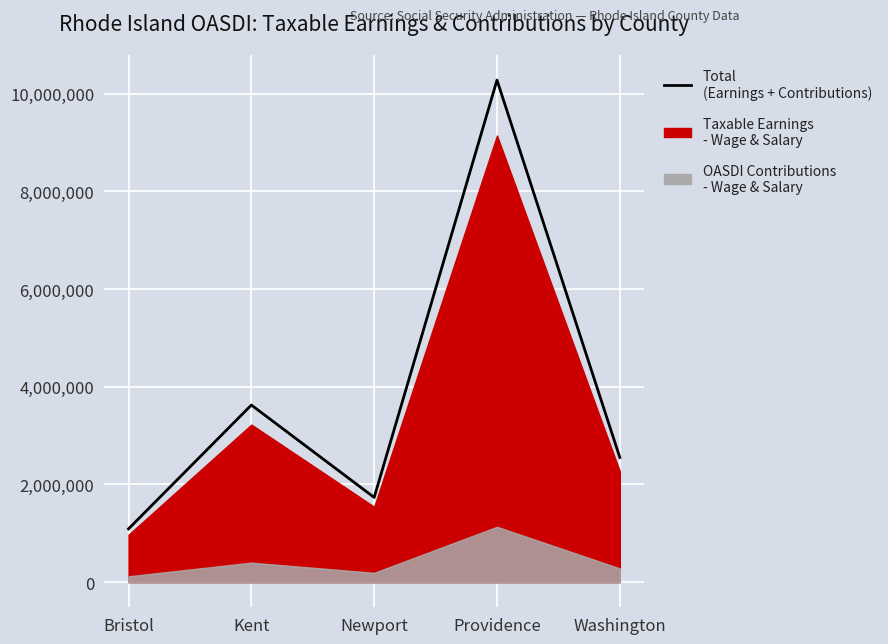

What is the smallest value displayed?

1091344